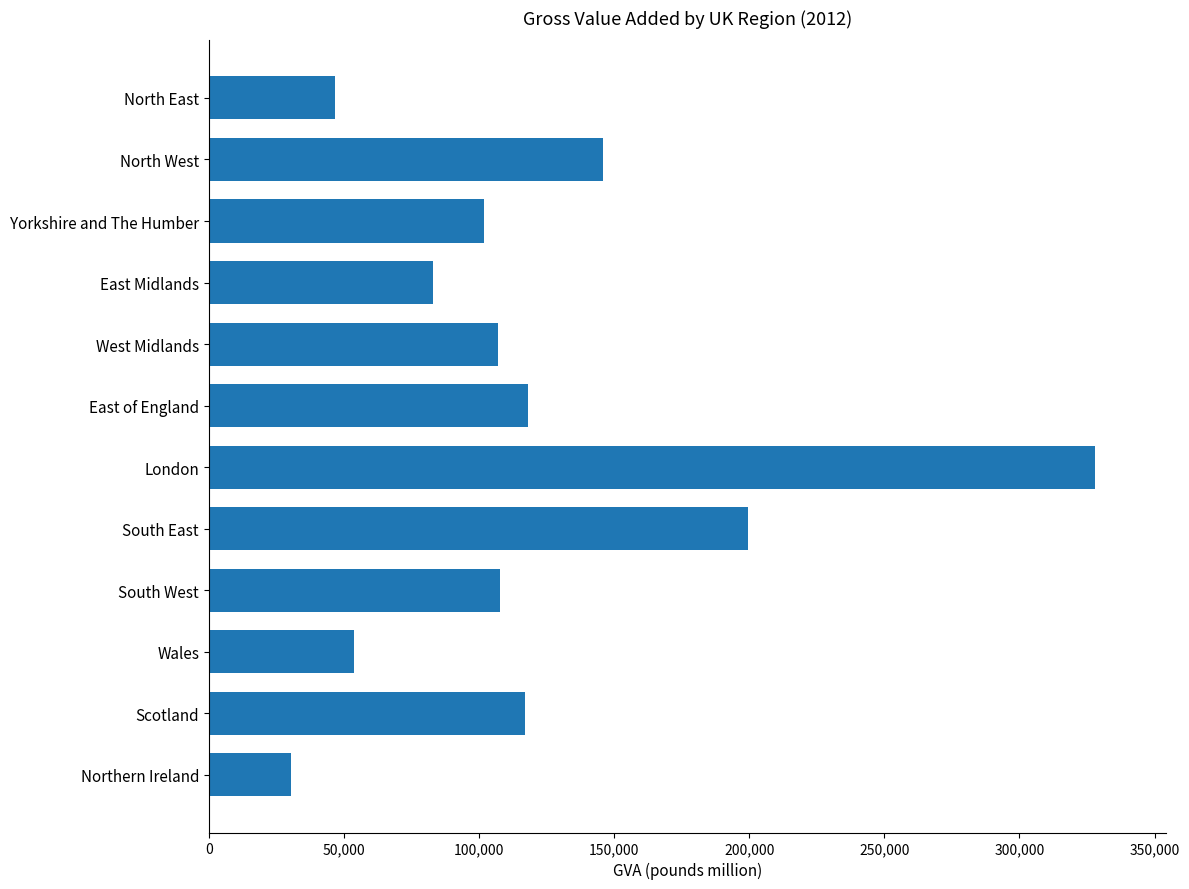

Count the number of categories in the chart.

12